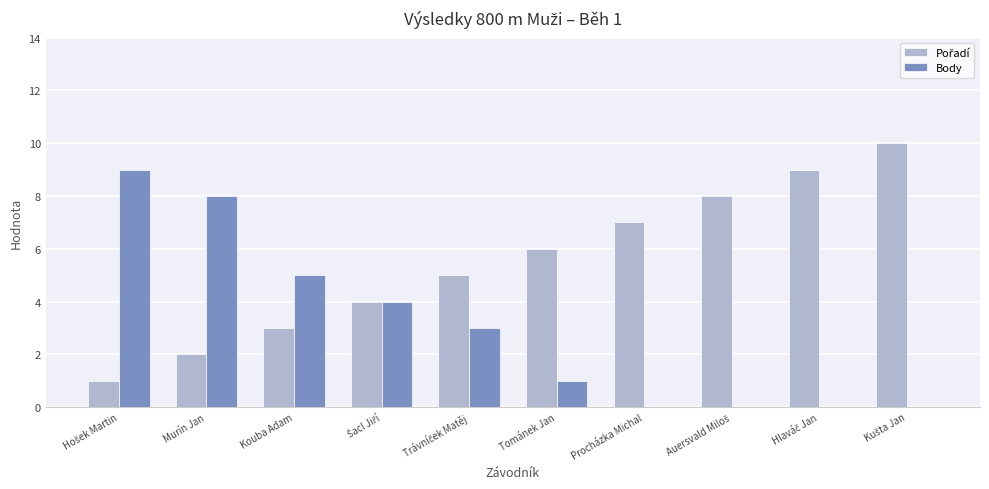

What is the sum of the Body values at Procházka Michal and Murín Jan?

8